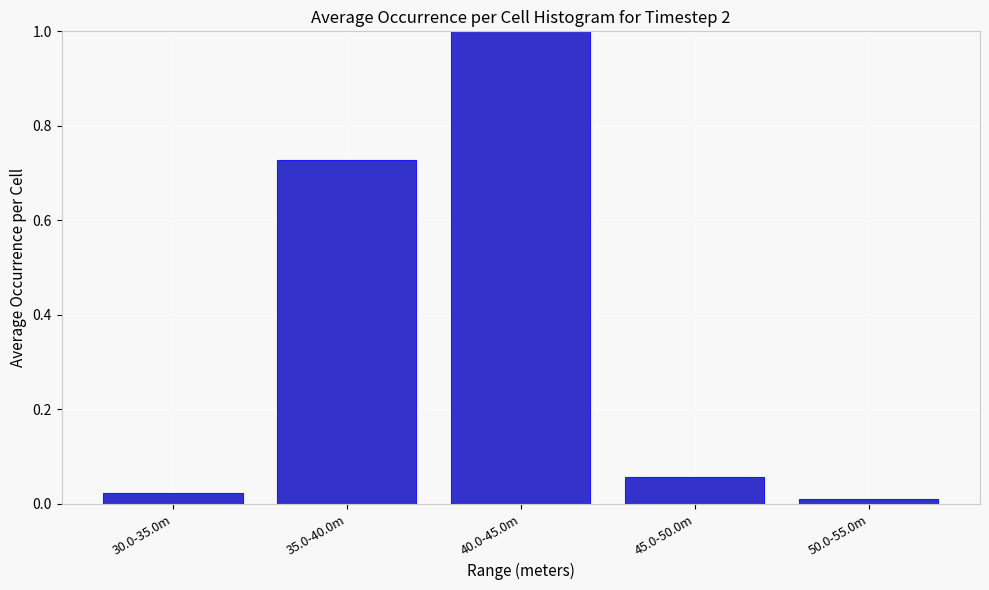

Which label corresponds to the largest value in the chart?

40.0-45.0m